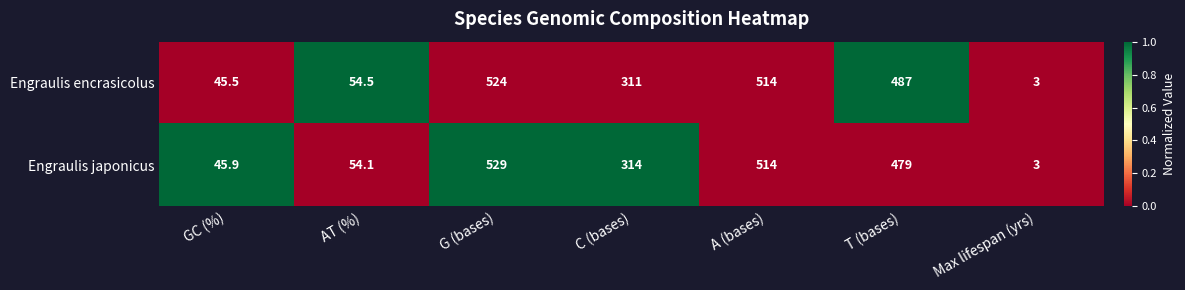

What is the difference between the Engraulis encrasicolus values at G (bases) and Max lifespan (yrs)?

521.0